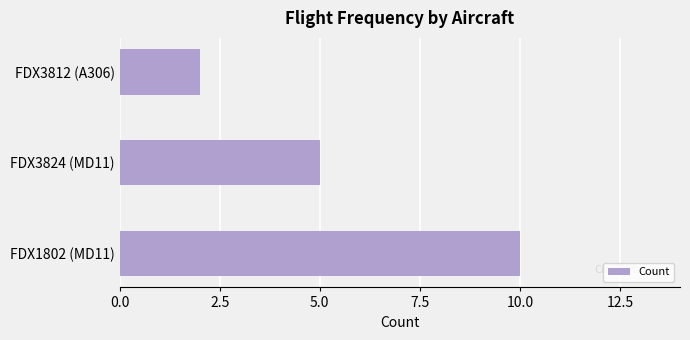

What is the minimum value shown in the chart?

2